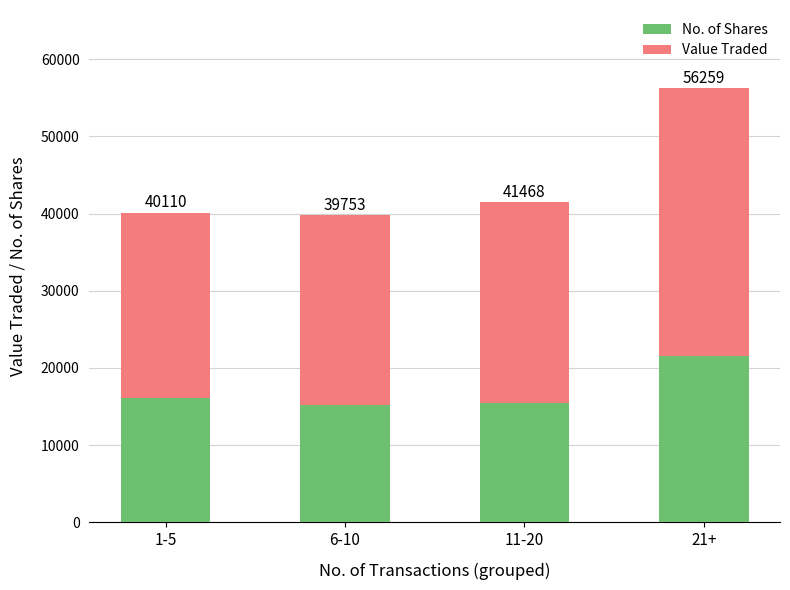

What are all the series names shown in the legend?

No. of Shares, Value Traded